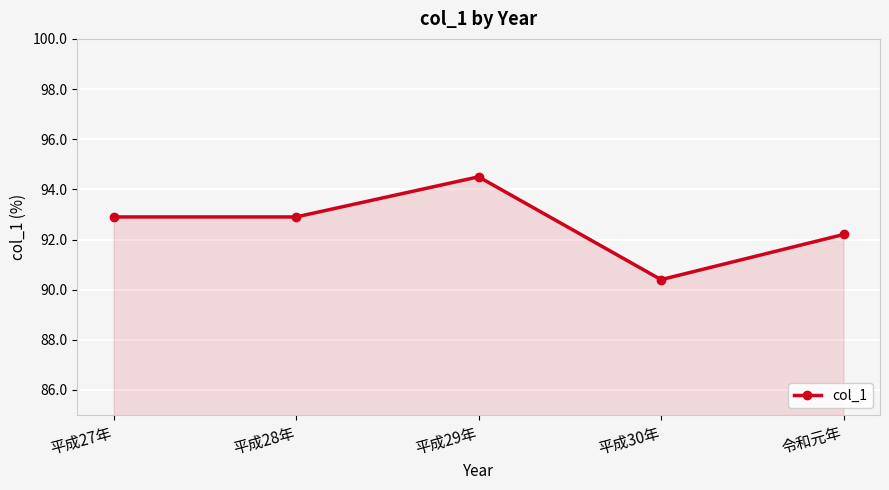

The chart shows a value of 90.4 at 平成30年. True or false?

True